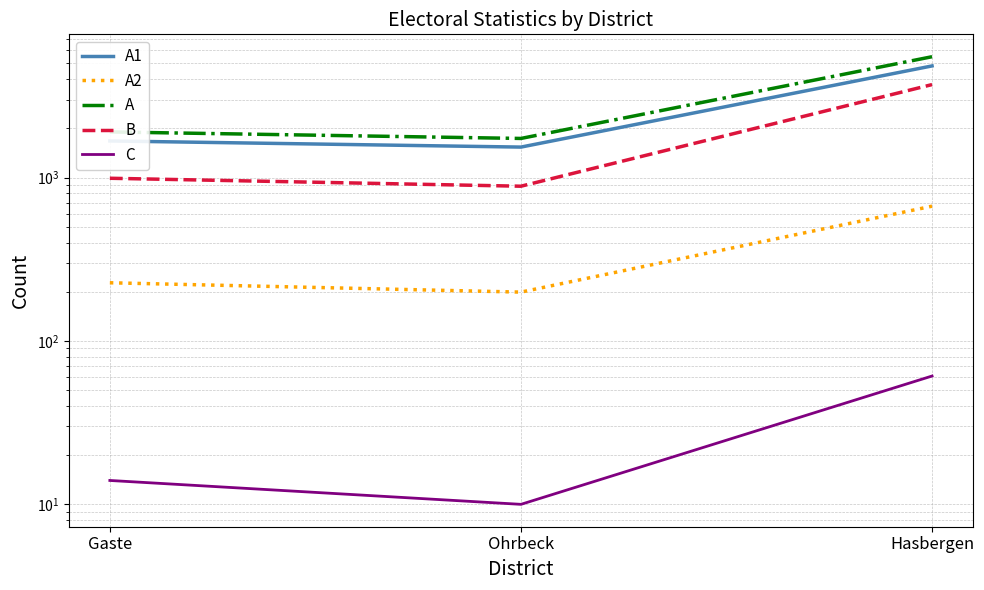

Rank the series by their maximum value, from highest to lowest.

A, A1, B, A2, C